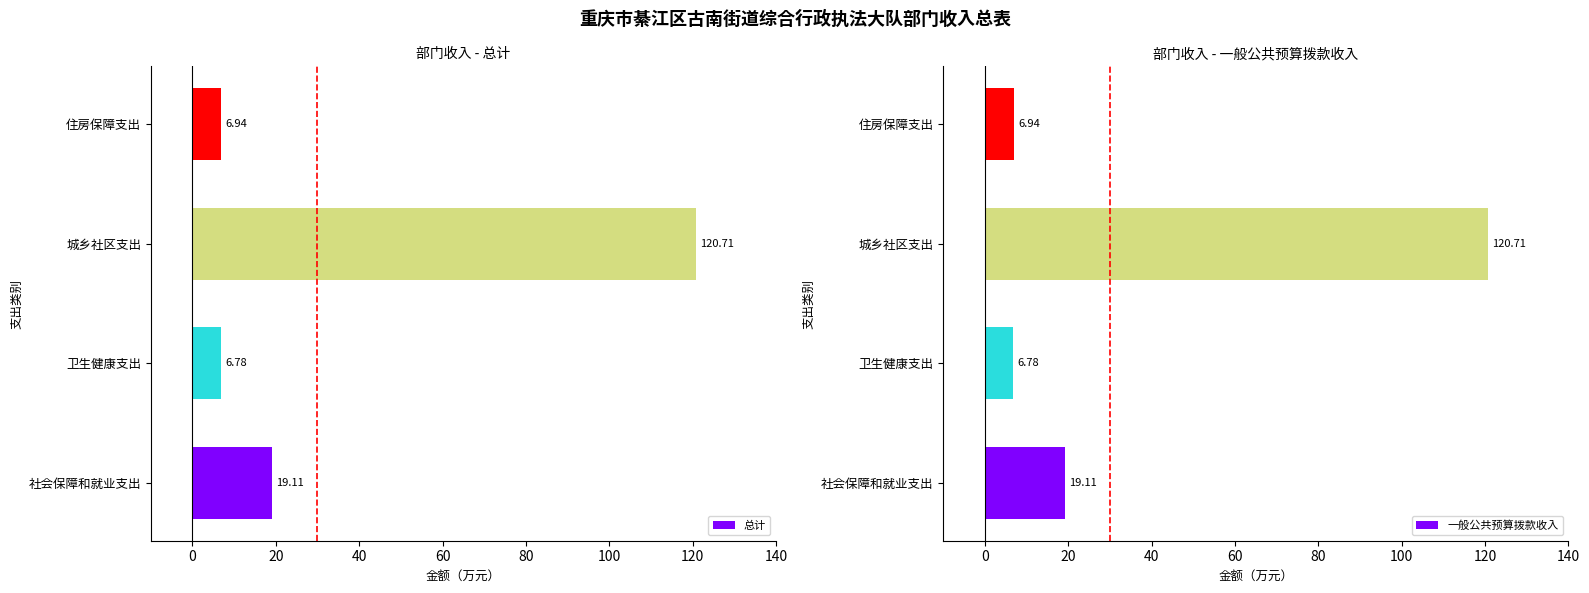

What is the lowest value of the 一般公共预算拨款收入 series?

6.8